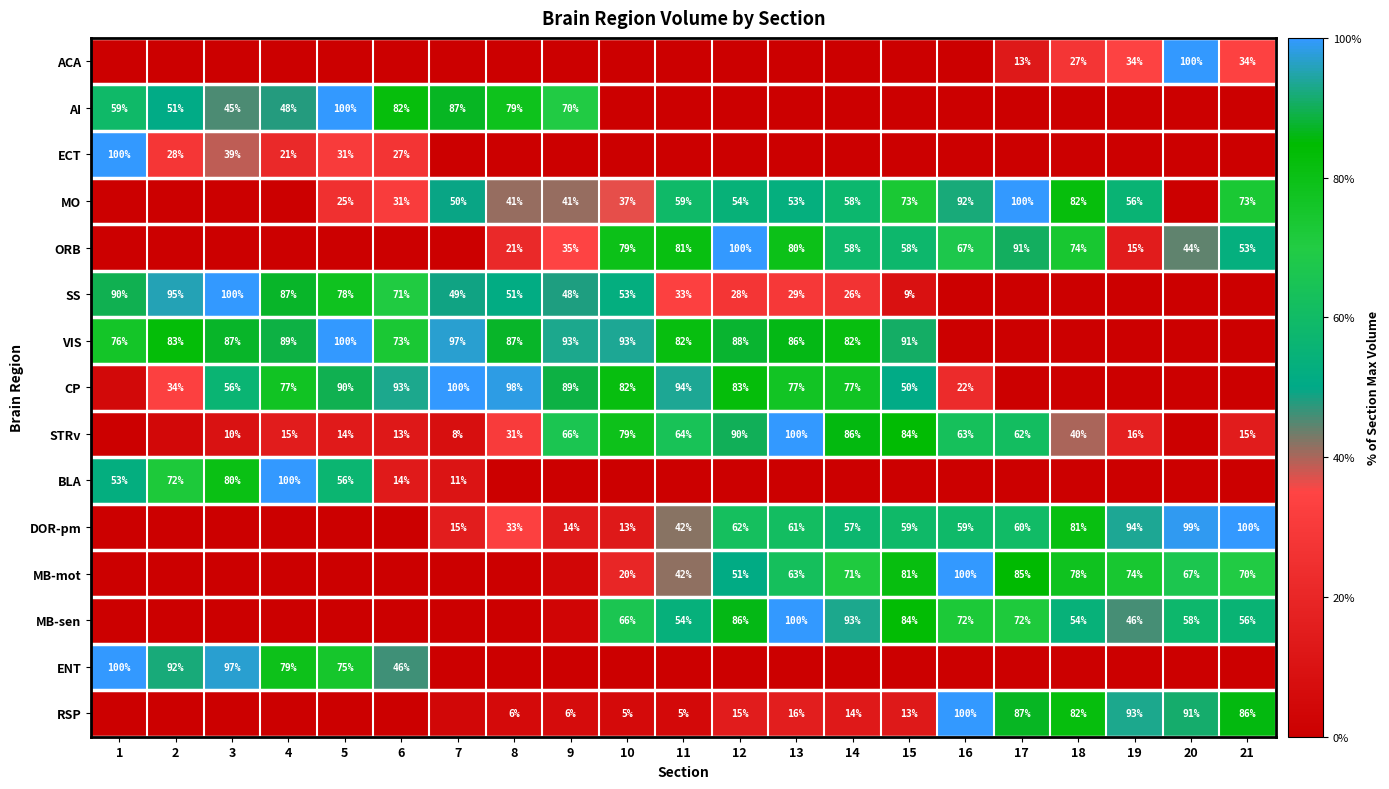

How many distinct data groups are displayed?

15